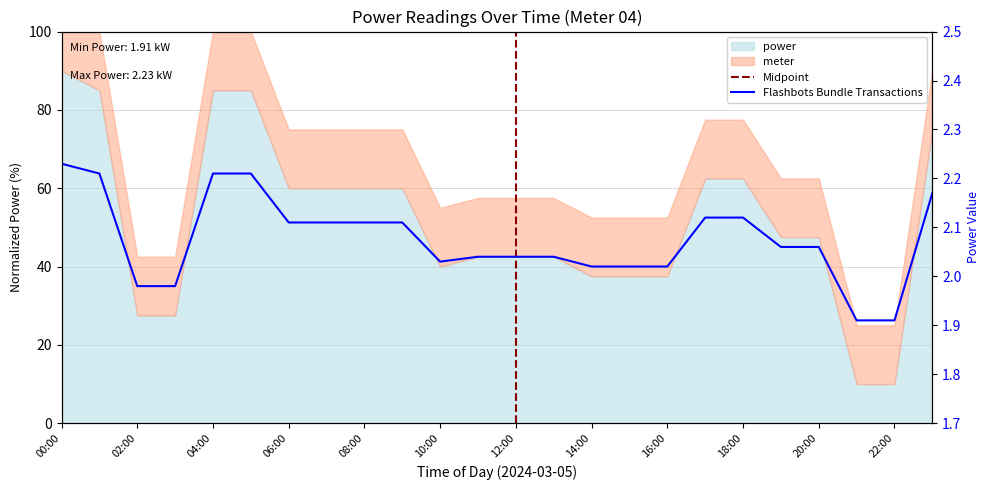

Does the chart display data point markers on the line(s)?

No